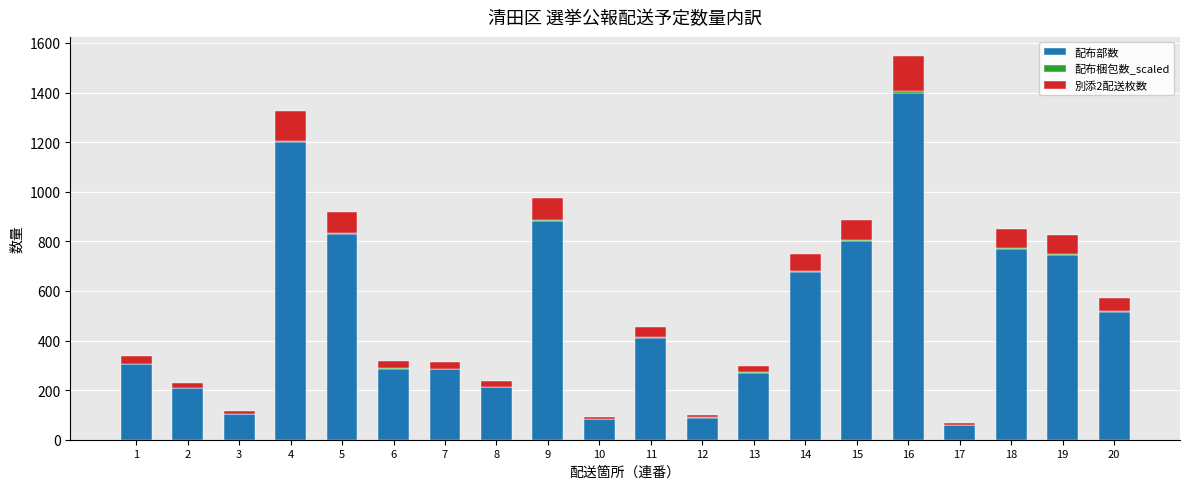

The value of 配布部数 at 6 is 501. True or false?

False